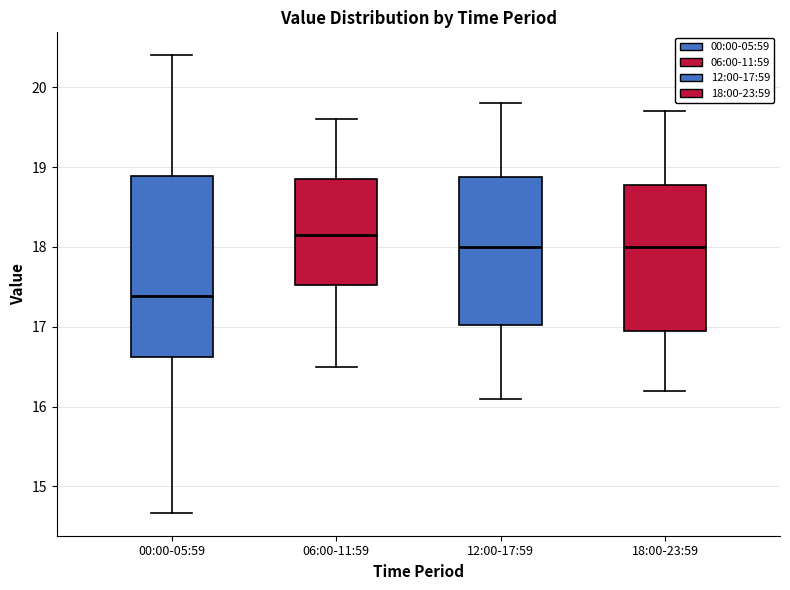

Which box has the lowest median line?

00:00-05:59